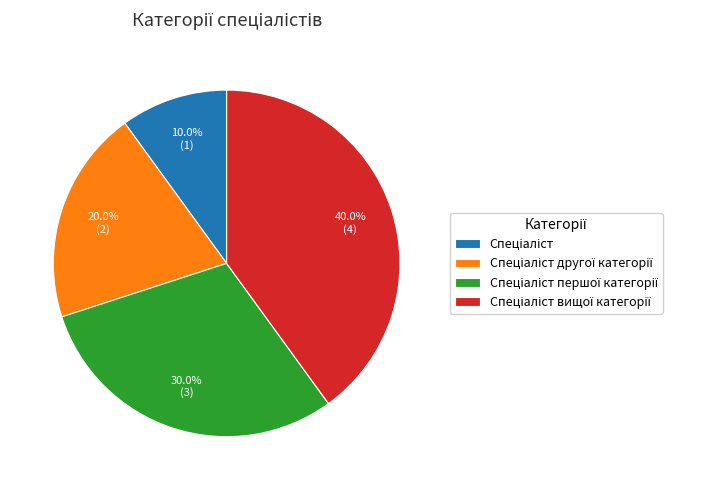

Is there a majority slice in this chart?

No